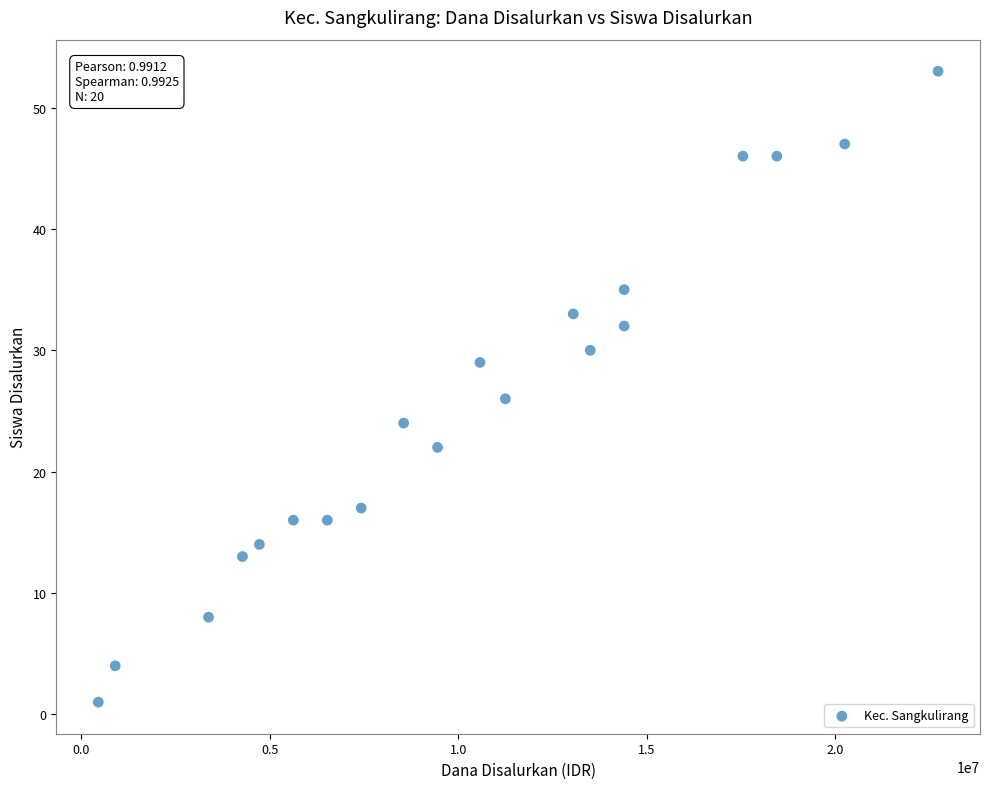

What is the range of X values (max minus min)?

22275000